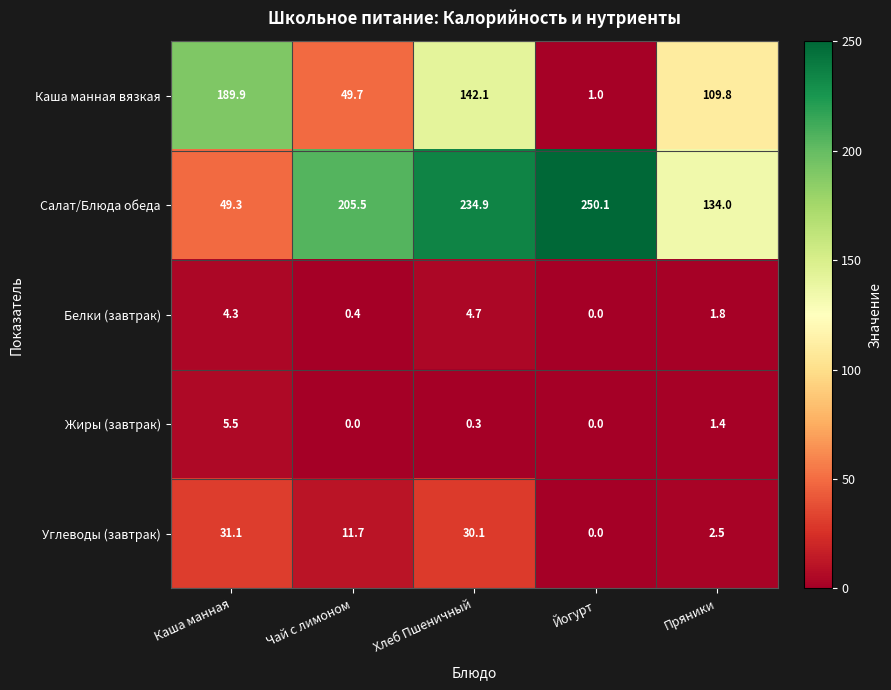

Rank the series by their maximum value, from highest to lowest.

Салат/Блюда обеда, Каша манная вязкая, Углеводы (завтрак), Жиры (завтрак), Белки (завтрак)